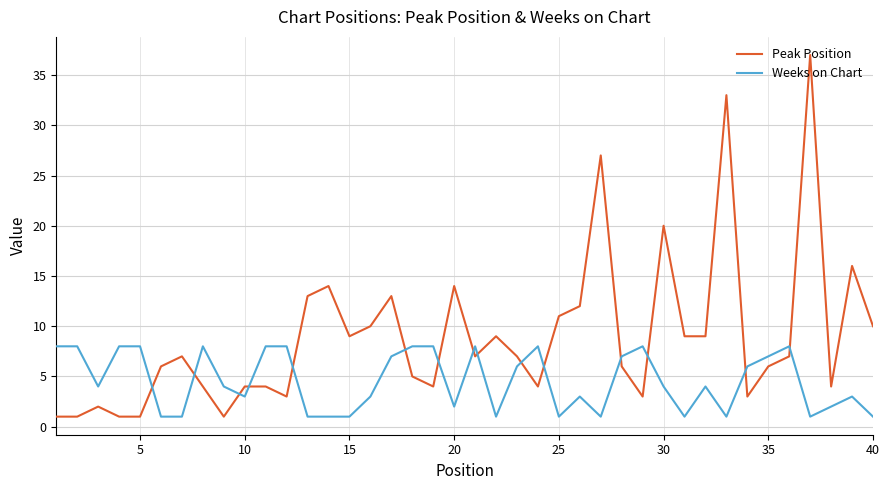

Rank the series by their average value, from lowest to highest.

Weeks on Chart, Peak Position